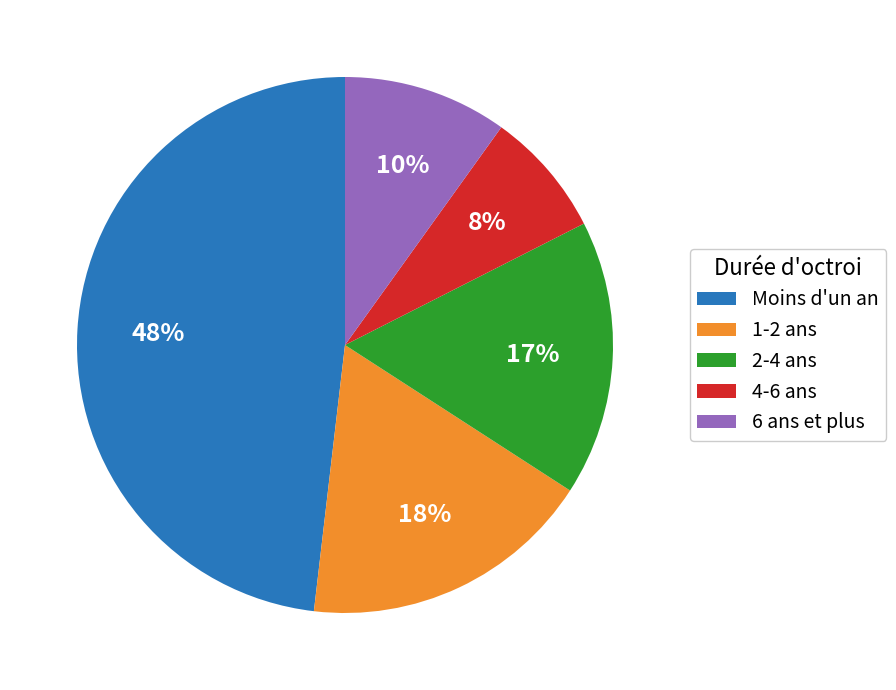

Combined, do 4-6 ans and Moins d'un an account for over 50%?

Yes